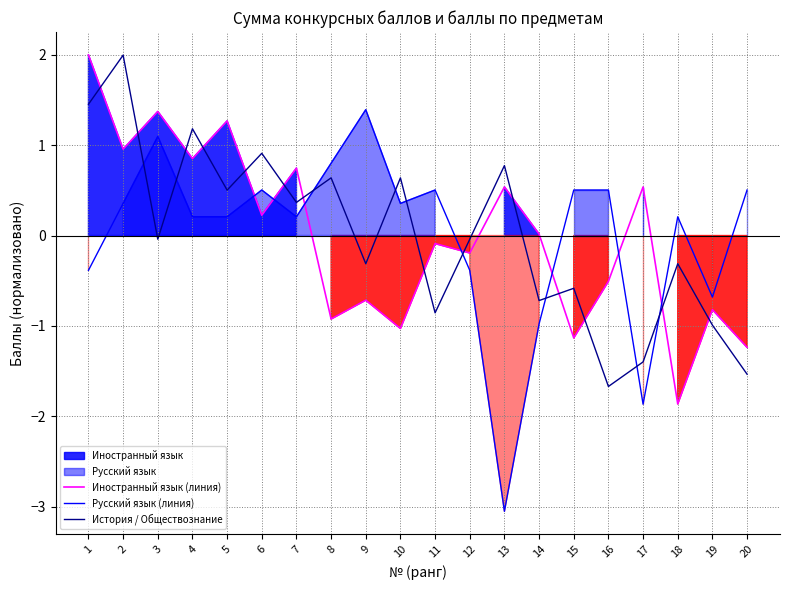

Which series ends up on top after the final intersection of Русский язык (линия) and Иностранный язык (линия)?

Русский язык (линия)